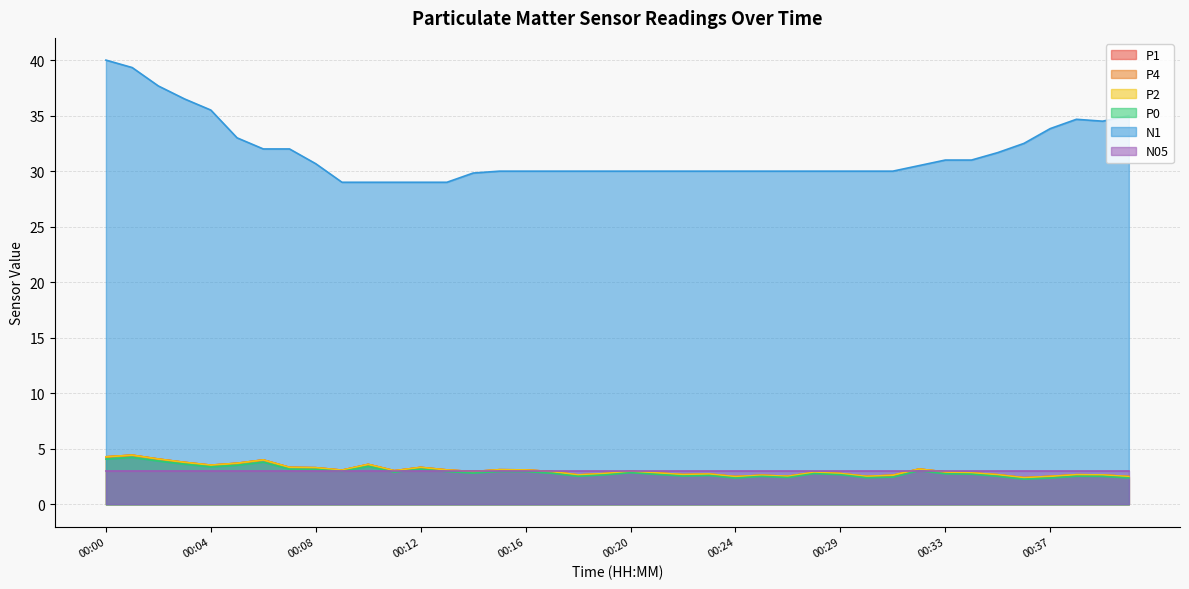

Which series has the largest range (max minus min)?

N1